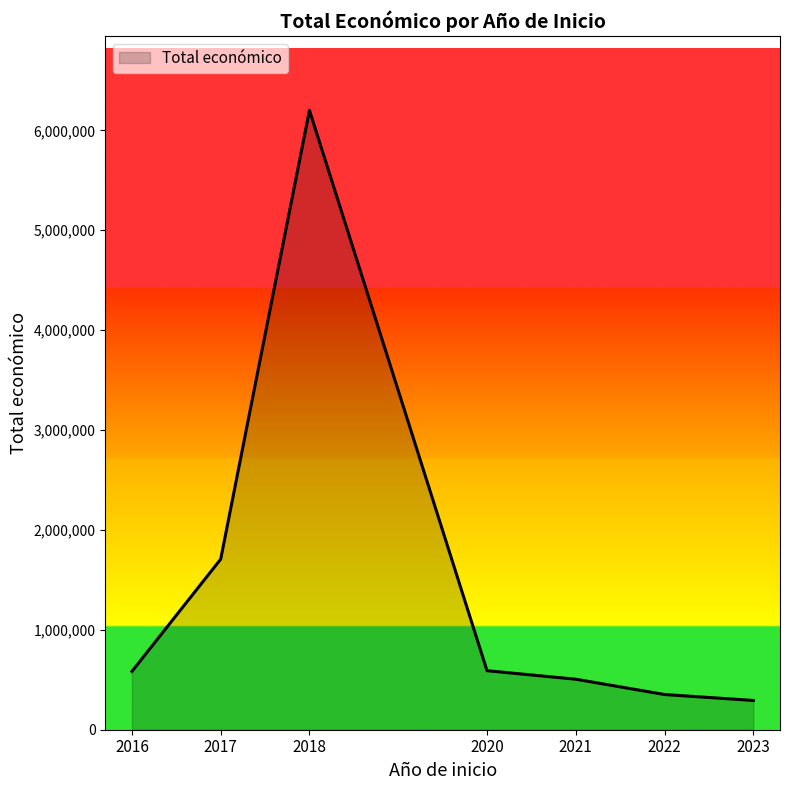

True or false: there are more than 0 points higher than both neighbors.

True